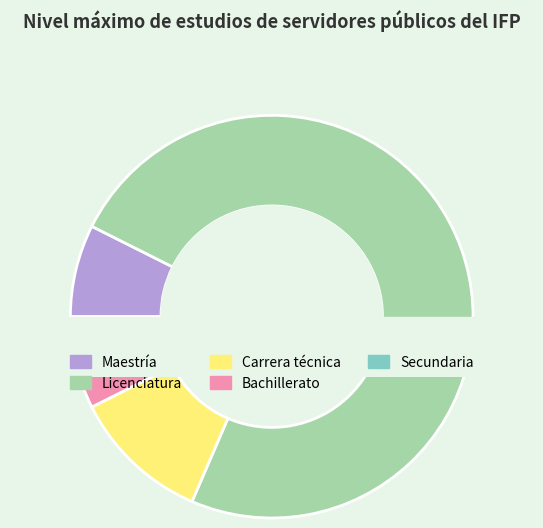

How many slices are in this pie chart?

5